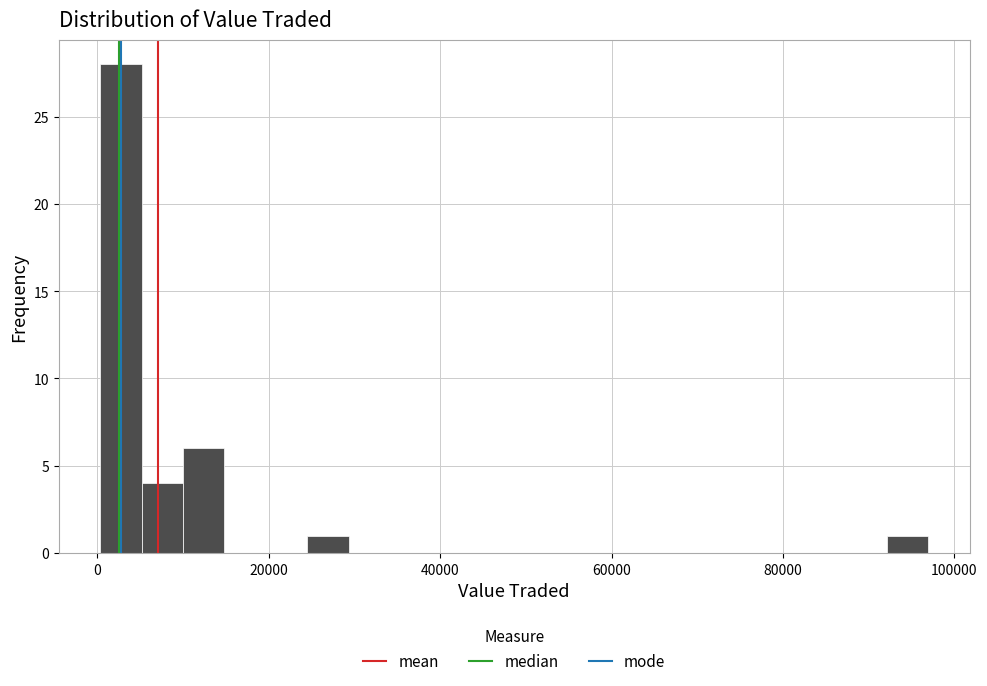

Read against the x-axis, roughly where is the centre of the tallest bar?

2000